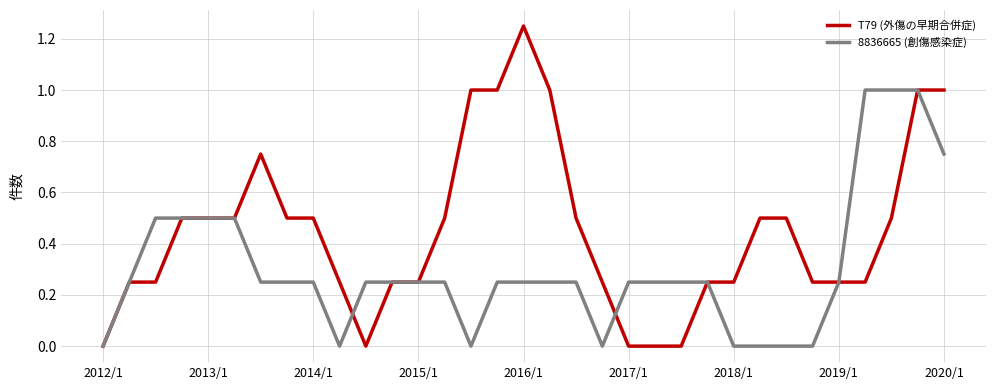

What is the maximum value for 8836665 (創傷感染症)?

1.0